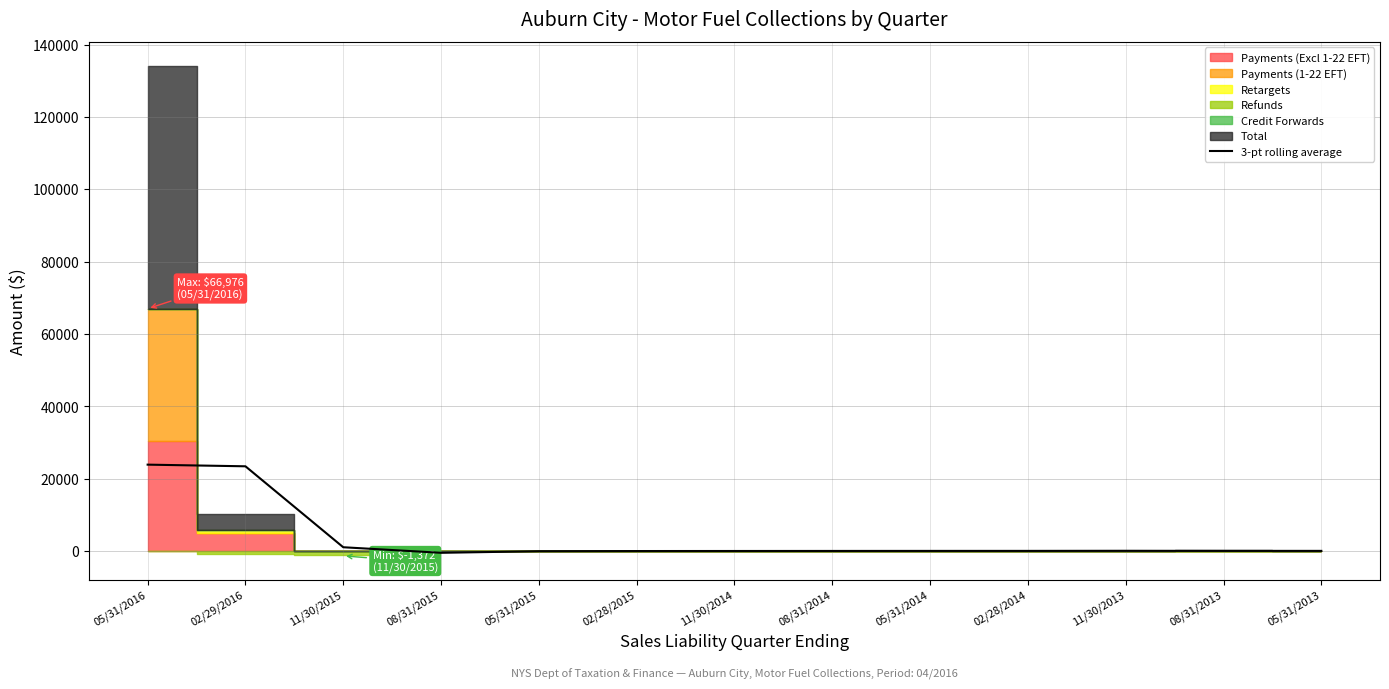

How many points are higher than both their immediate neighbors (excluding endpoints)?

1